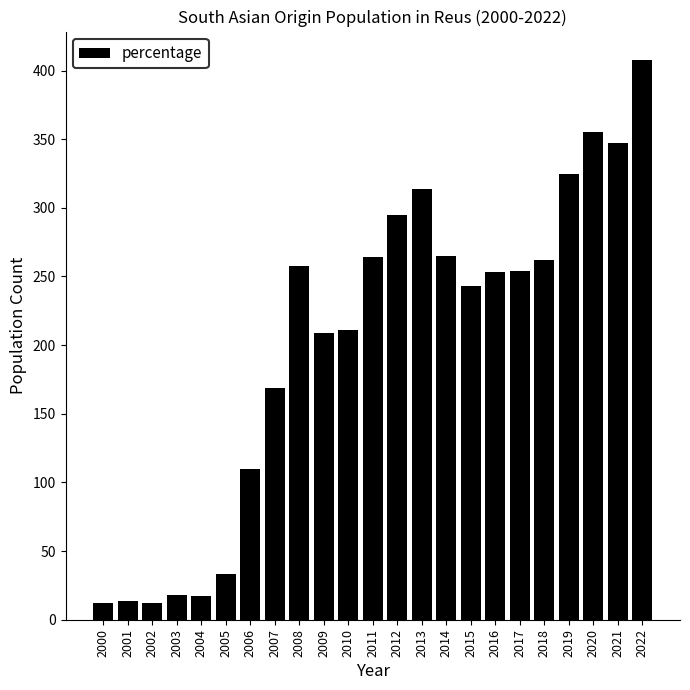

Approximately how many times larger is the value at 2013 compared to 2011?

1.2